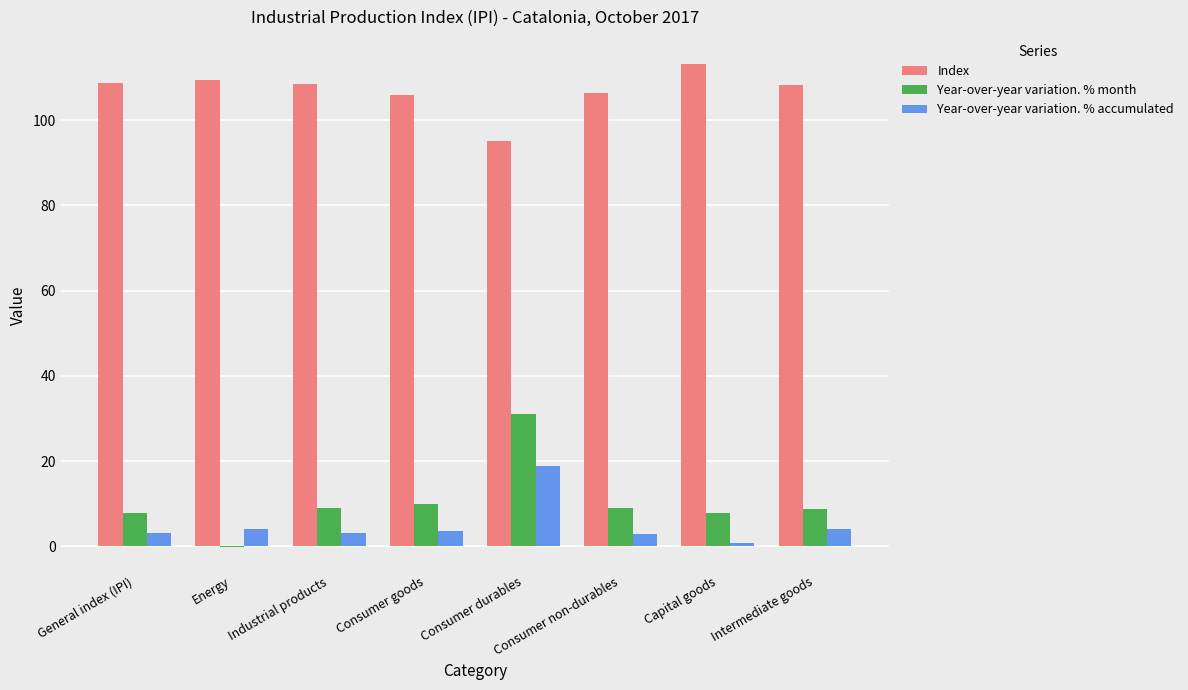

What is the greatest value displayed?

113.2